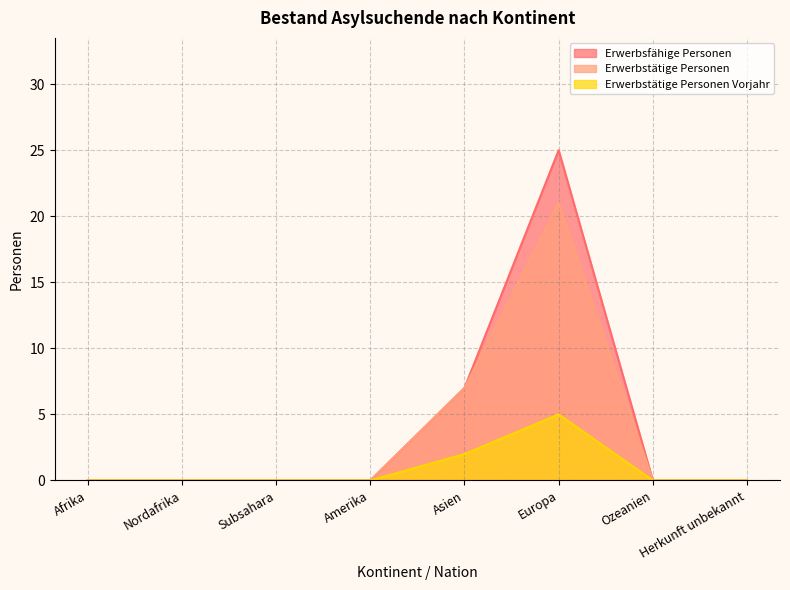

List the series in order of their peak value, lowest first.

Erwerbstätige Personen Vorjahr, Erwerbstätige Personen, Erwerbsfähige Personen